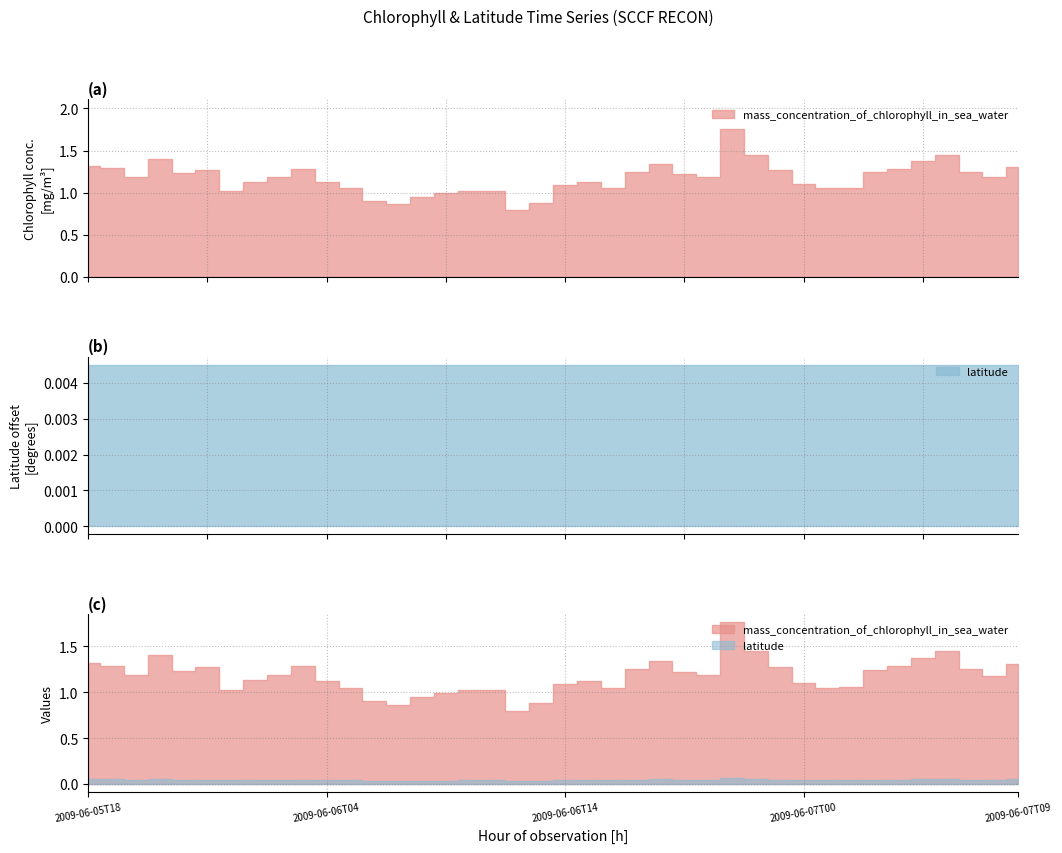

Reading right to left, list all the values displayed in this chart.

mass_concentration_of_chlorophyll_in_sea_water: 1.3	1.2	1.2	1.4	1.4	1.3	1.2	1.1	1.1	1.1	1.3	1.4	1.8	1.2	1.2	1.3	1.2	1.1	1.1	1.1	0.9	0.8	1.0	1.0	1.0	0.9	0.9	0.9	1.1	1.1	1.3	1.2	1.1	1.0	1.3	1.2	1.4	1.2	1.3	1.3
latitude: 26.4	26.4	26.4	26.4	26.4	26.4	26.4	26.4	26.4	26.4	26.4	26.4	26.4	26.4	26.4	26.4	26.4	26.4	26.4	26.4	26.4	26.4	26.4	26.4	26.4	26.4	26.4	26.4	26.4	26.4	26.4	26.4	26.4	26.4	26.4	26.4	26.4	26.4	26.4	26.4